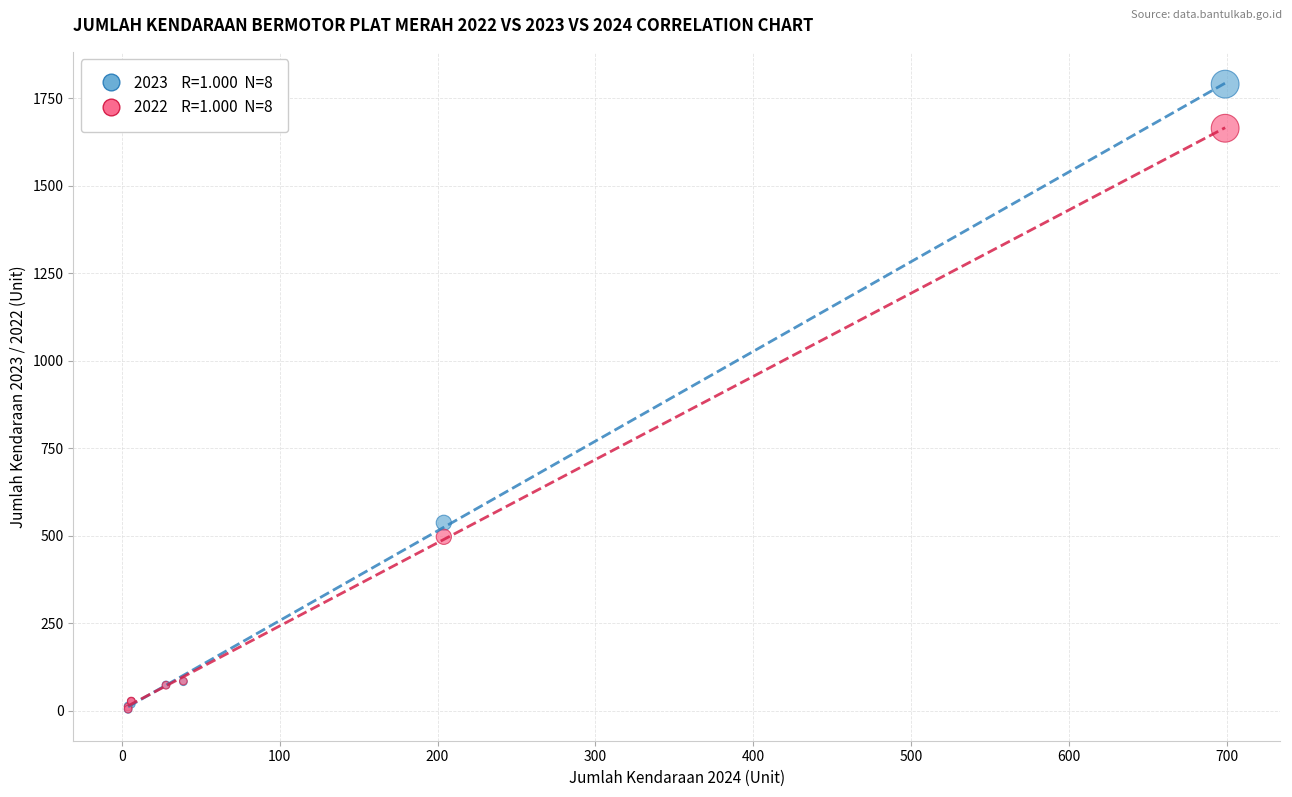

Across all series, what Y value is closest to 897?

537